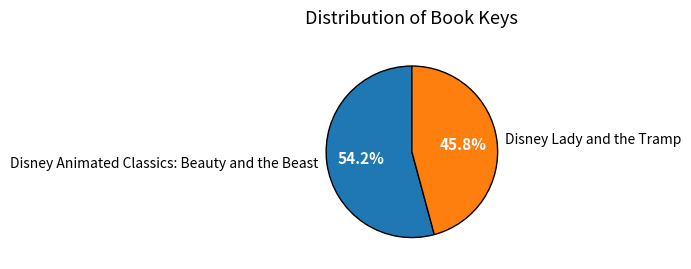

Between Disney Lady and the Tramp and Disney Animated Classics: Beauty and the Beast, which is larger?

Disney Animated Classics: Beauty and the Beast